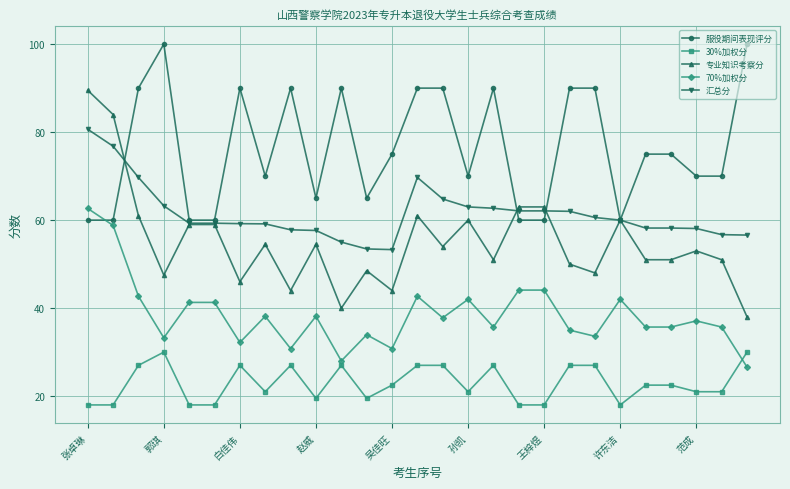

What is the highest value of the 汇总分 series?

80.7